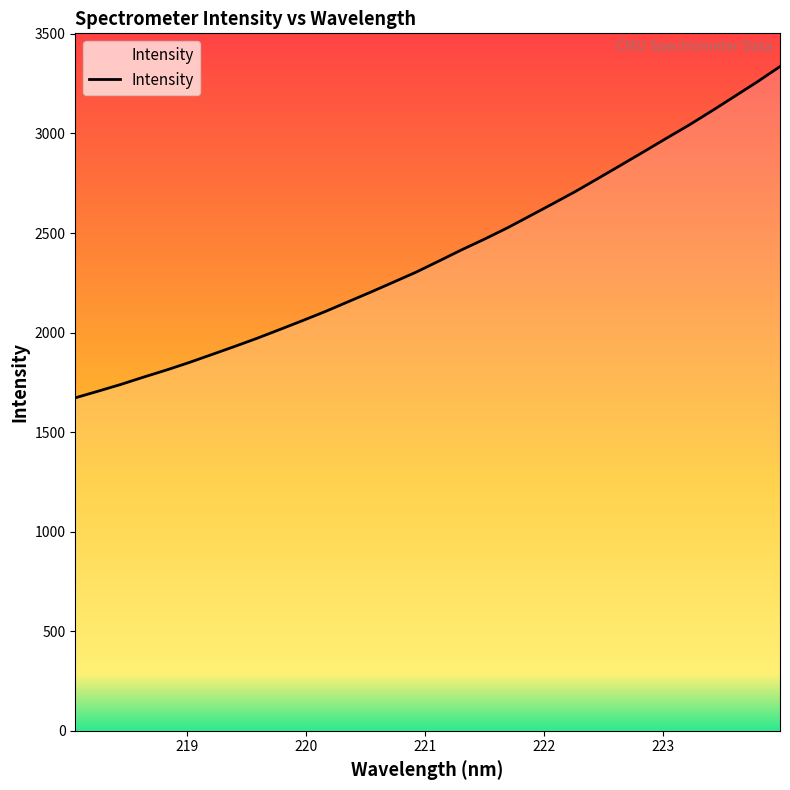

What is the smallest value displayed?

1672.3